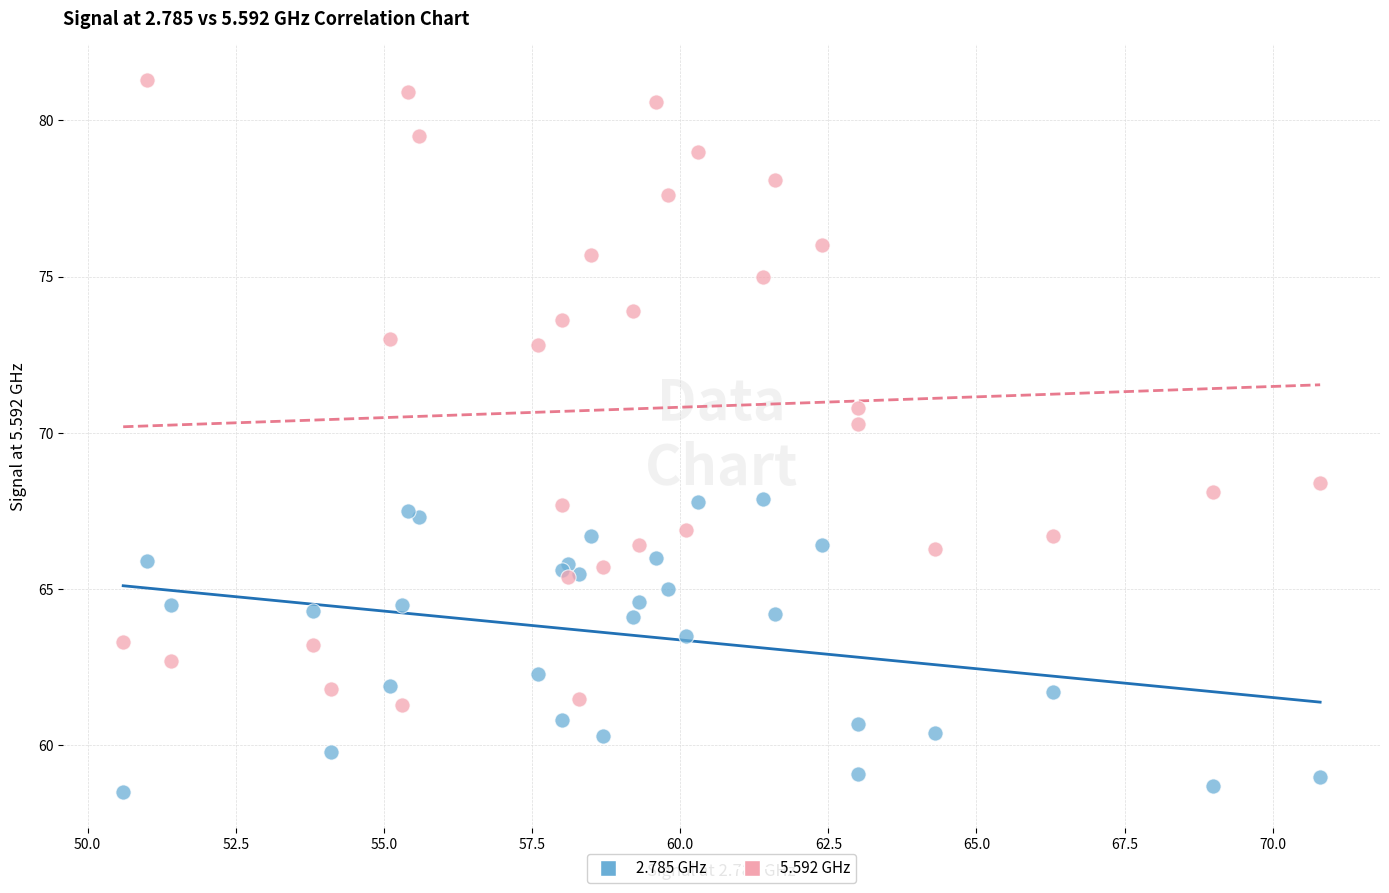

Across all series, what Y value is closest to 69?

68.4